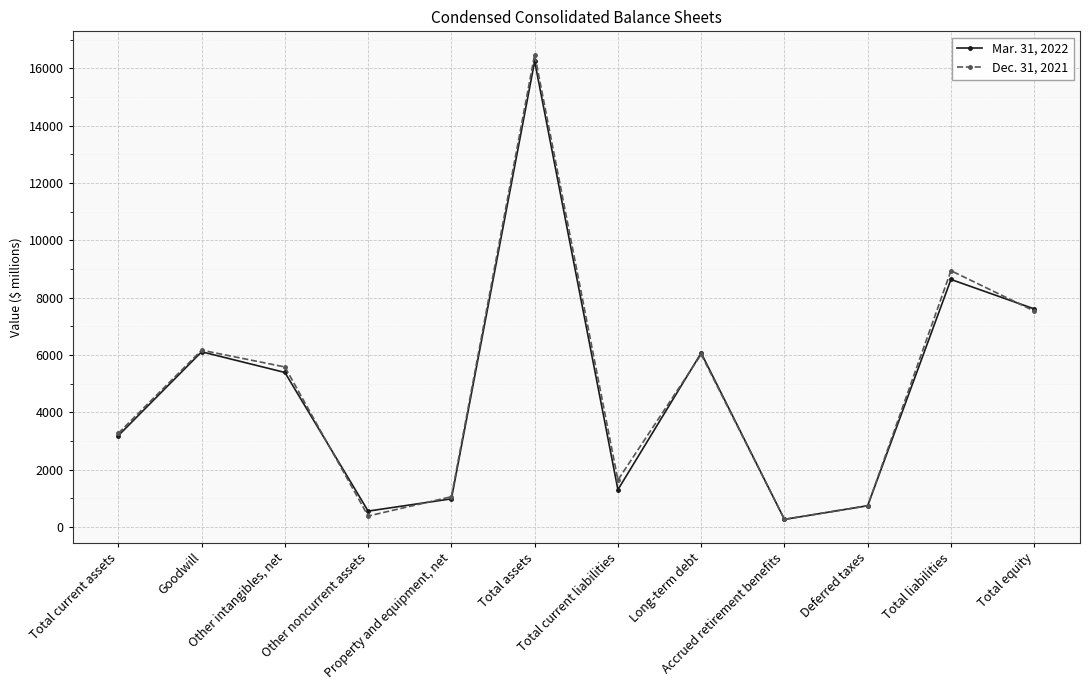

What is the maximum value for Dec. 31, 2021?

16483